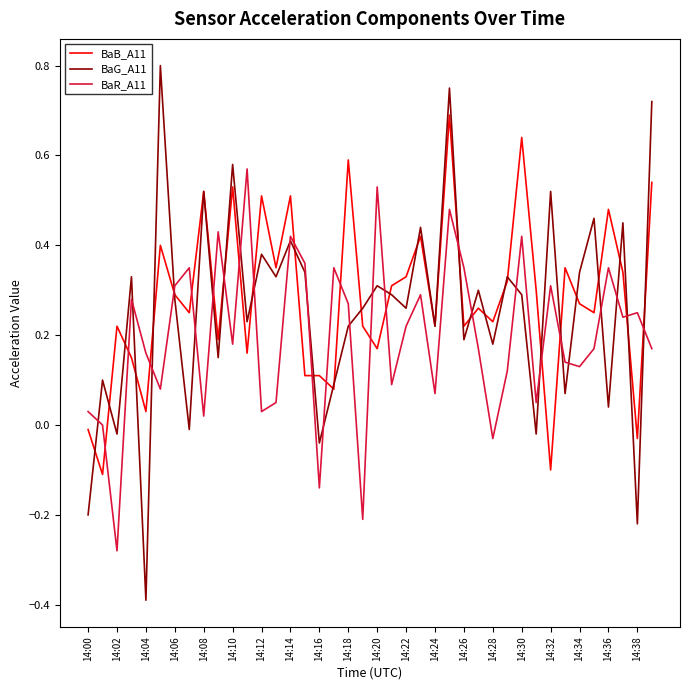

At how many categories does at least one series exceed 0?

40